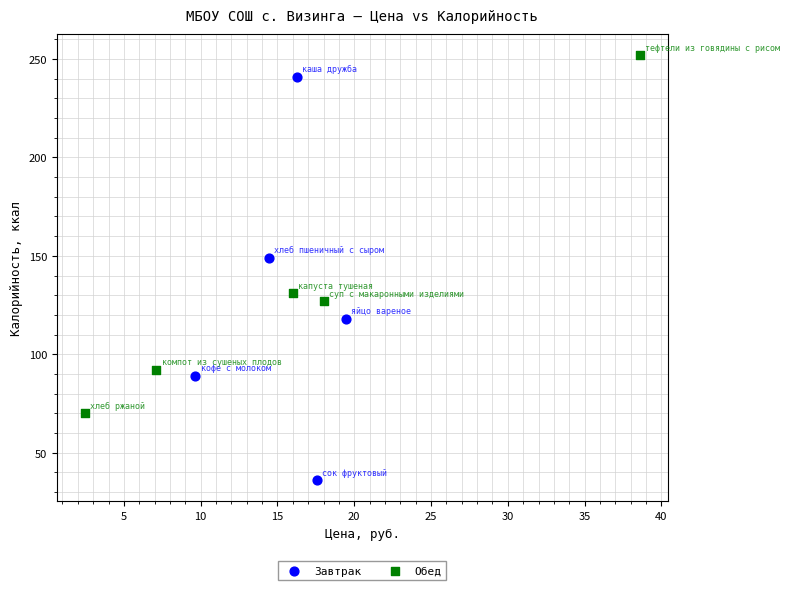

Which series reaches the minimum Y coordinate?

Завтрак